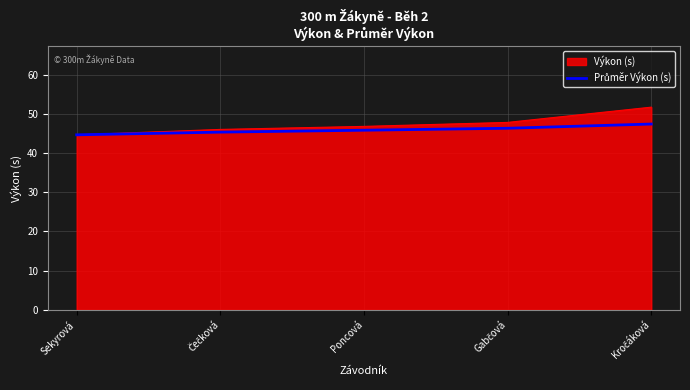

The value of Výkon (s) at Poncová is 46.8. True or false?

True